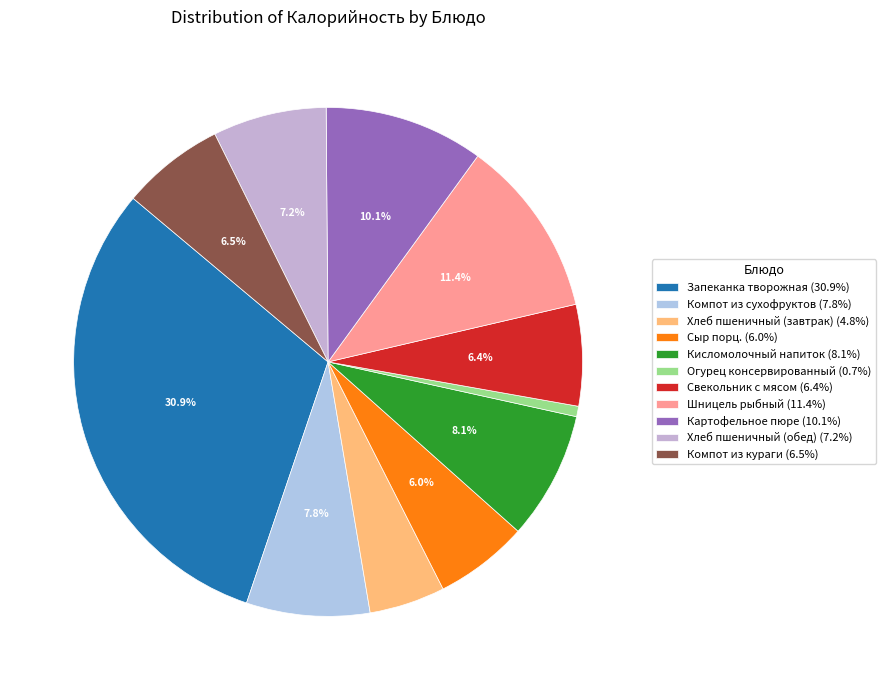

How many segments does this pie chart have?

11